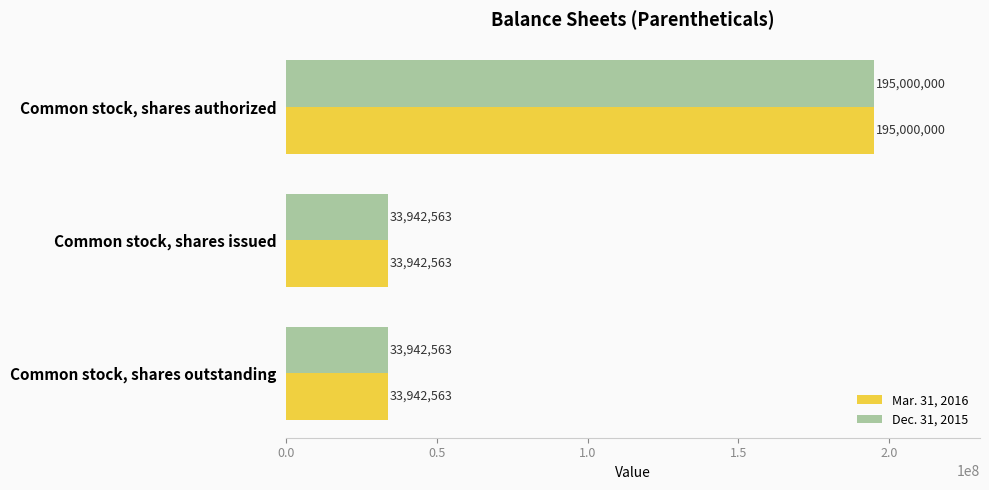

How many data points in Mar. 31, 2016 are above 33942563?

1